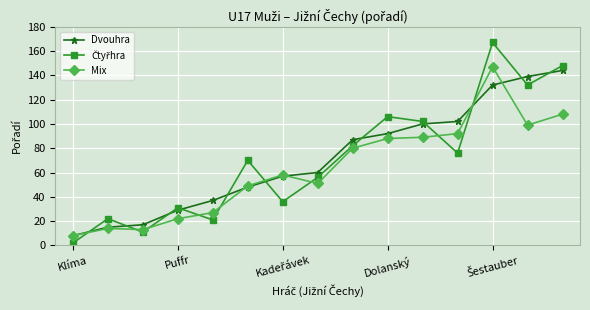

What is the lowest value of the Mix series?

8